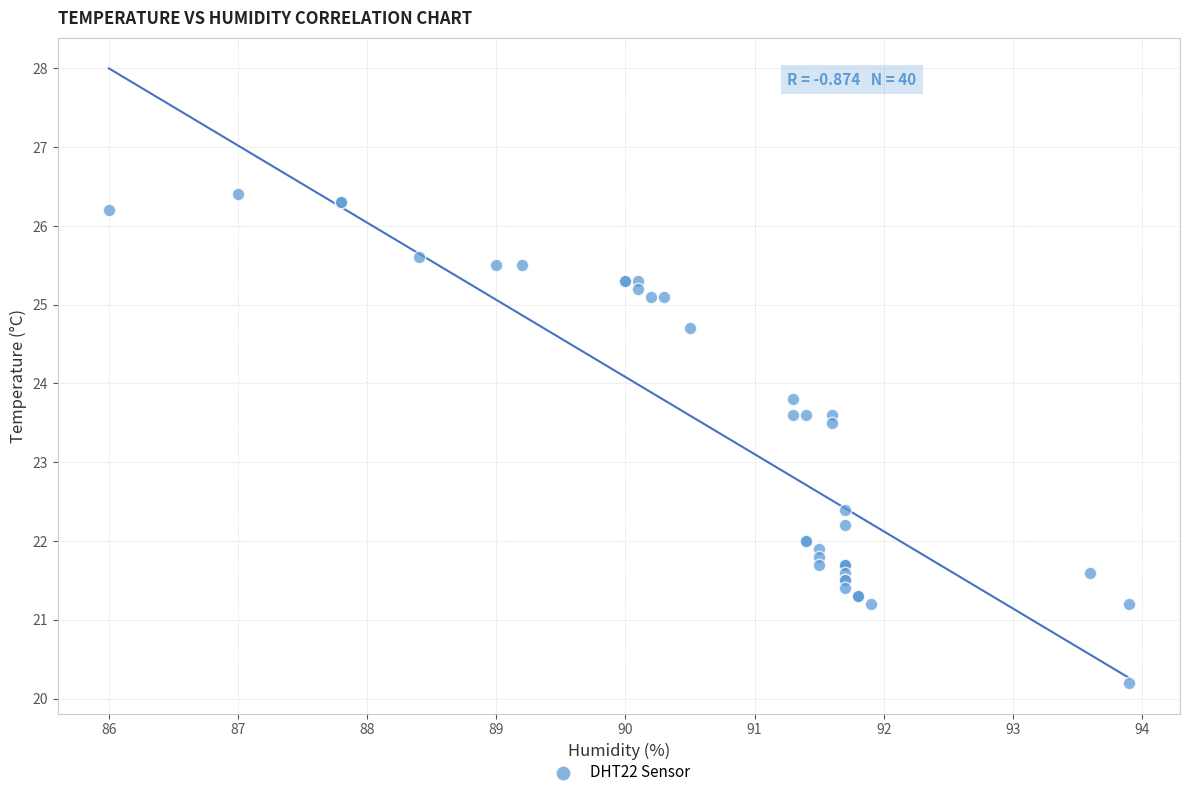

What Y value in the scatter plot is closest to 23?

23.5